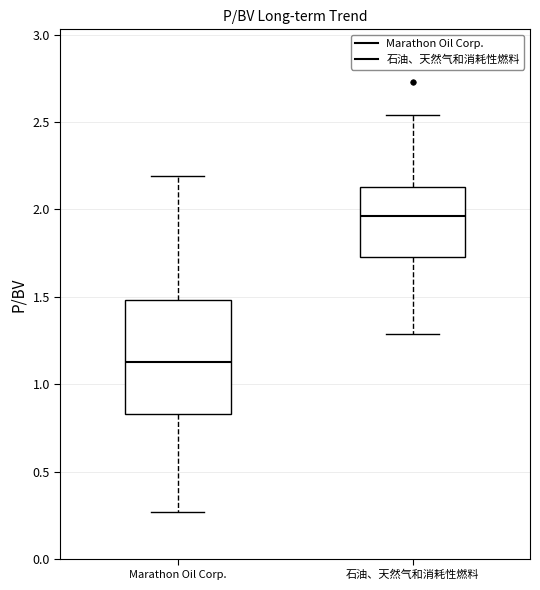

Reading left to right, transcribe this box plot: for each box, give where its median line is, the range the box spans, and where its two whiskers end, as read against the y-axis. The values are not printed on the chart, so give them approximately, as read against the axis.

Marathon Oil Corp.: median 1.15, box 0.85 to 1.50, whiskers 0.25 to 2.20
石油、天然气和消耗性燃料: median 1.95, box 1.75 to 2.15, whiskers 1.30 to 2.55